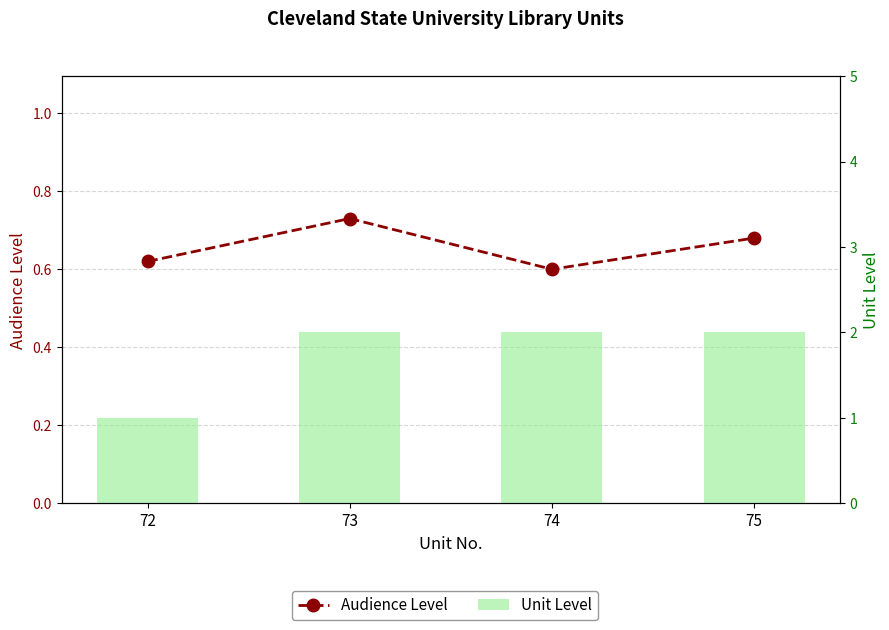

Between 75 and 72, which is larger?

75